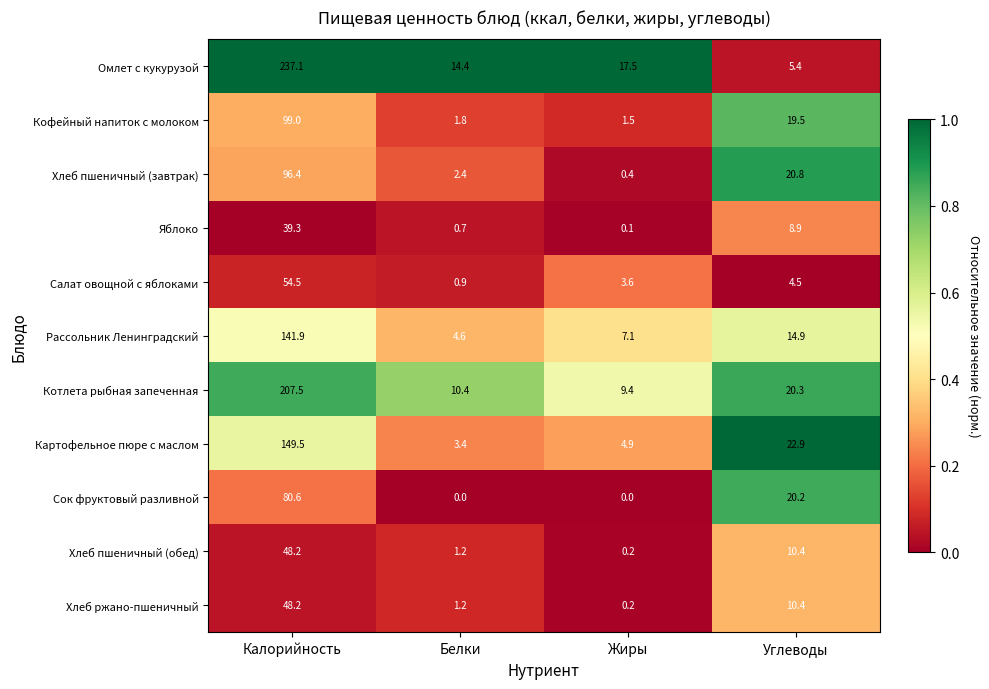

Where does the Салат овощной с яблоками series first go above 4?

Калорийность